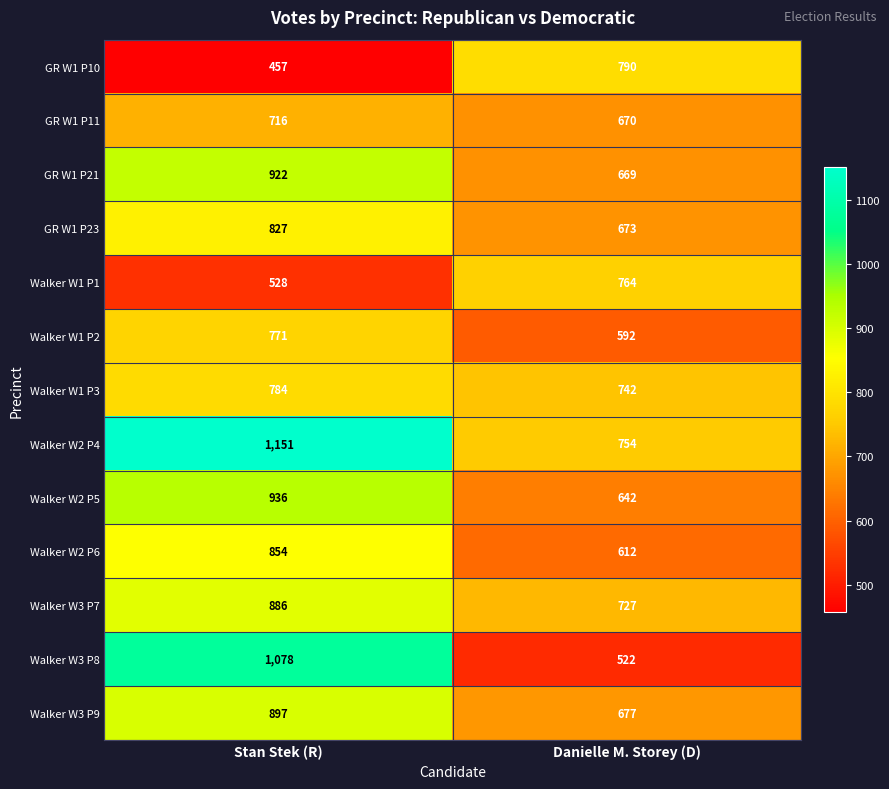

What value does the GR W1 P11 series have at Danielle M. Storey (D), to the nearest 10?

670